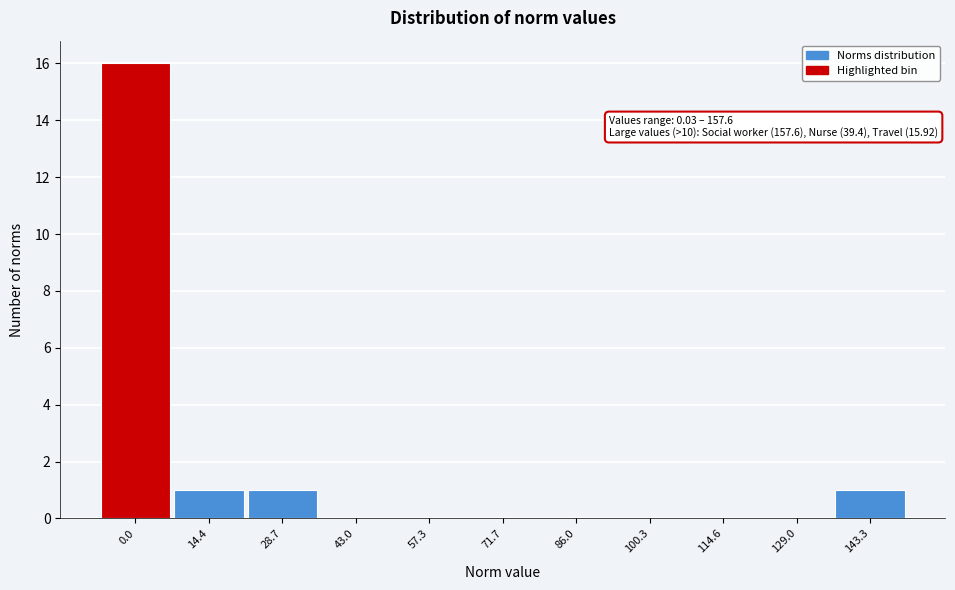

Reading left to right, list all the values displayed in this chart.

0.0=16	14.4=1	28.7=1	43.0=0	57.3=0	71.7=0	86.0=0	100.3=0	114.6=0	129.0=0	143.3=1